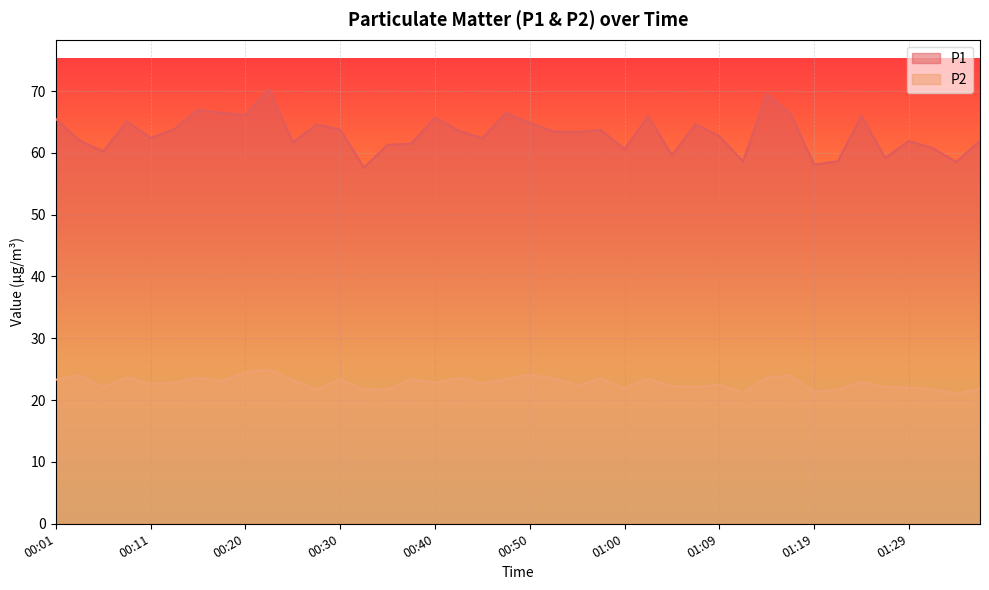

Read the P1 value at 00:43.

63.6